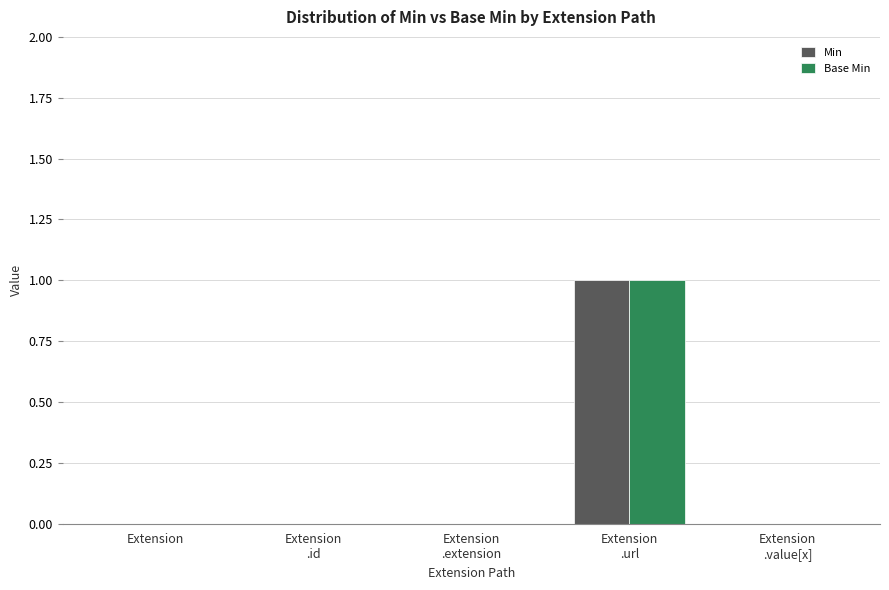

Is it true that Base Min equals 0 at Extension
.value[x]?

True